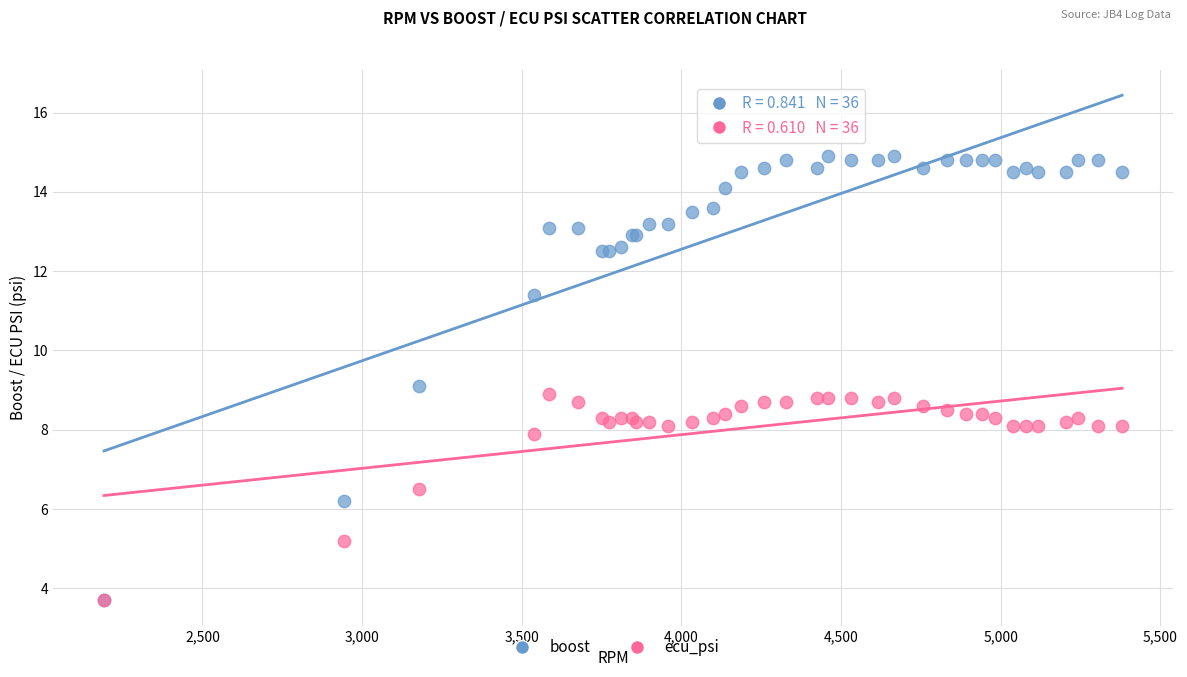

In the ecu_psi series, what Y value is closest to 6?

6.5